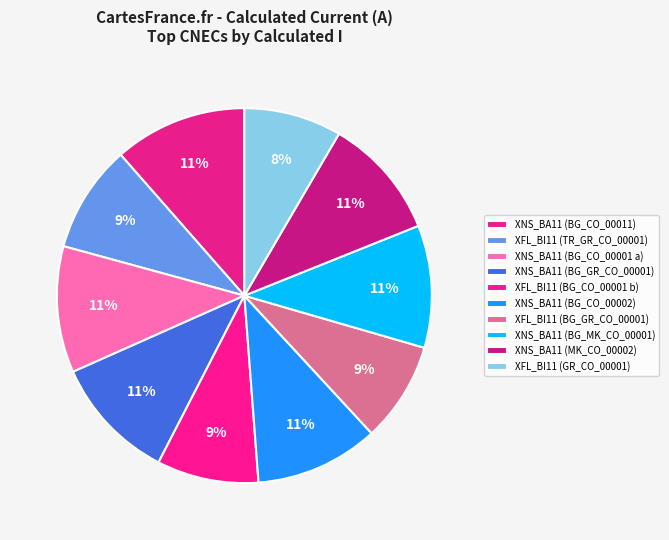

How many slices are in this pie chart?

10